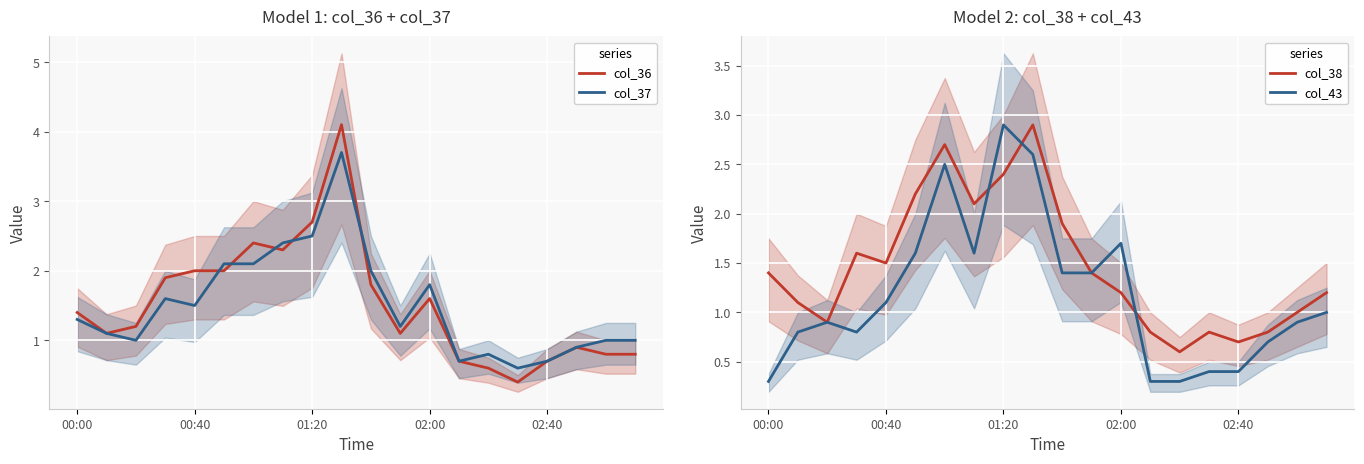

What is the maximum value for col_36?

4.1